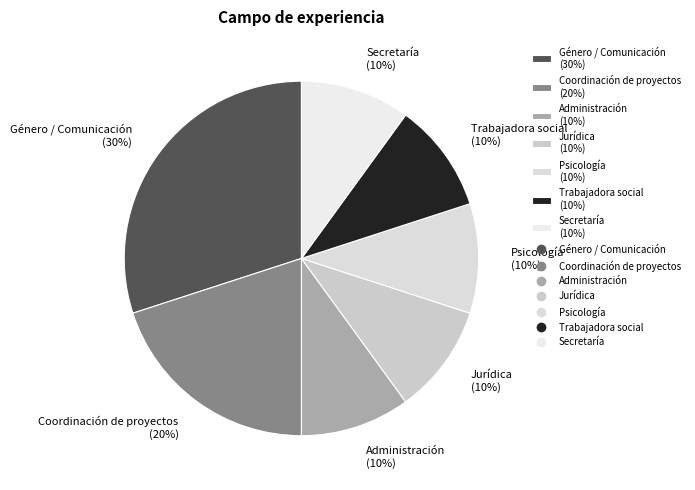

To the nearest percent, what percentage of the pie is Género / Comunicación (30%)?

30%